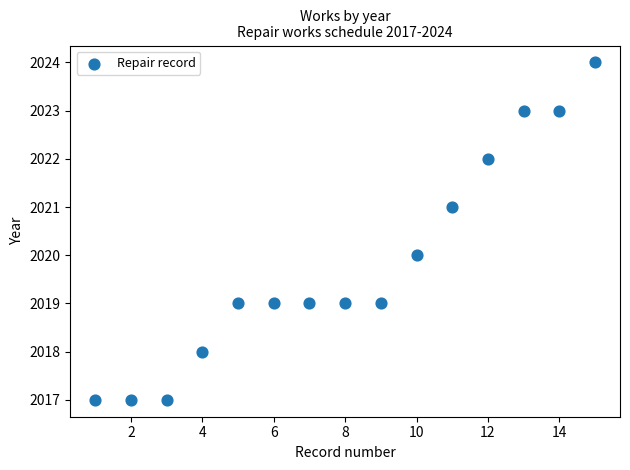

What is the range of X values (max minus min)?

14